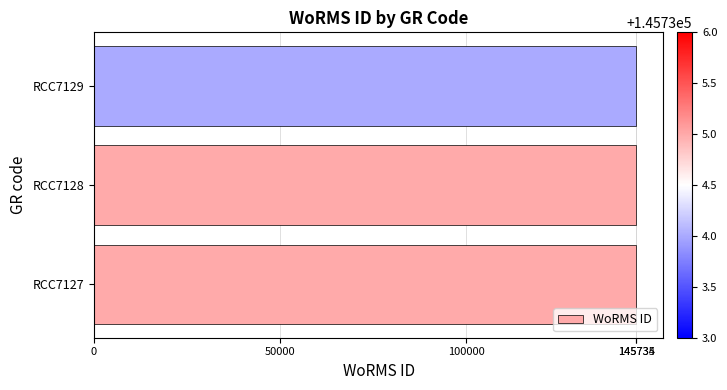

What is the minimum value shown in the chart?

145734